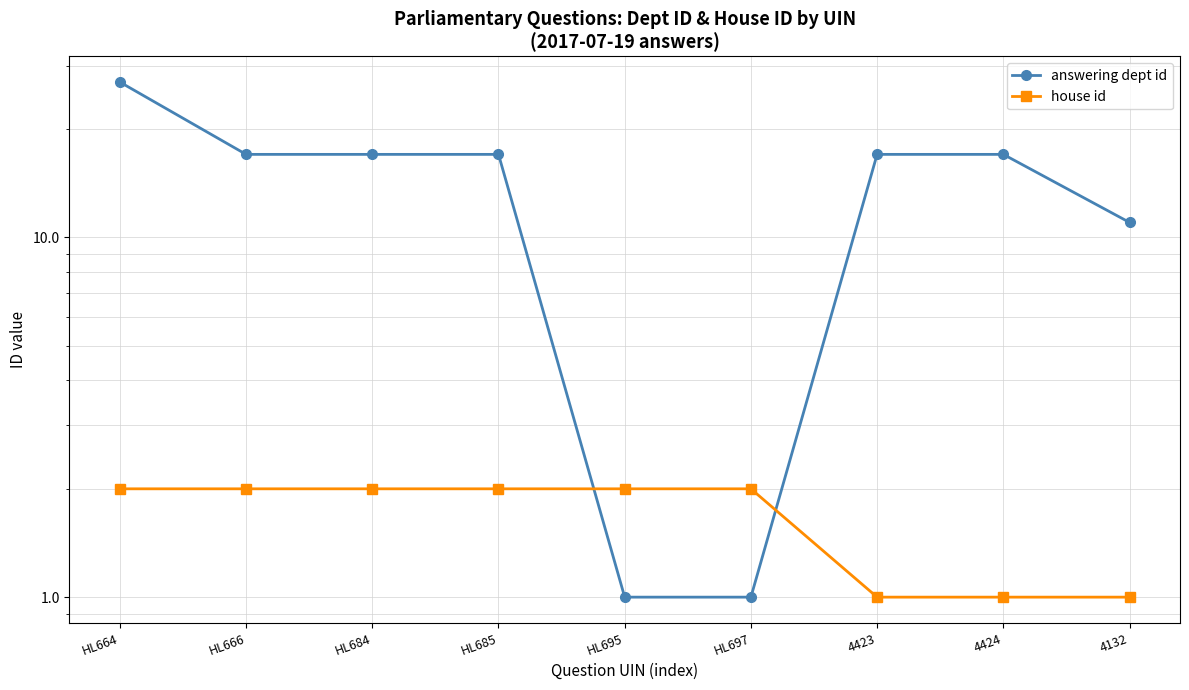

At which category is the sum across all series the highest?

HL664